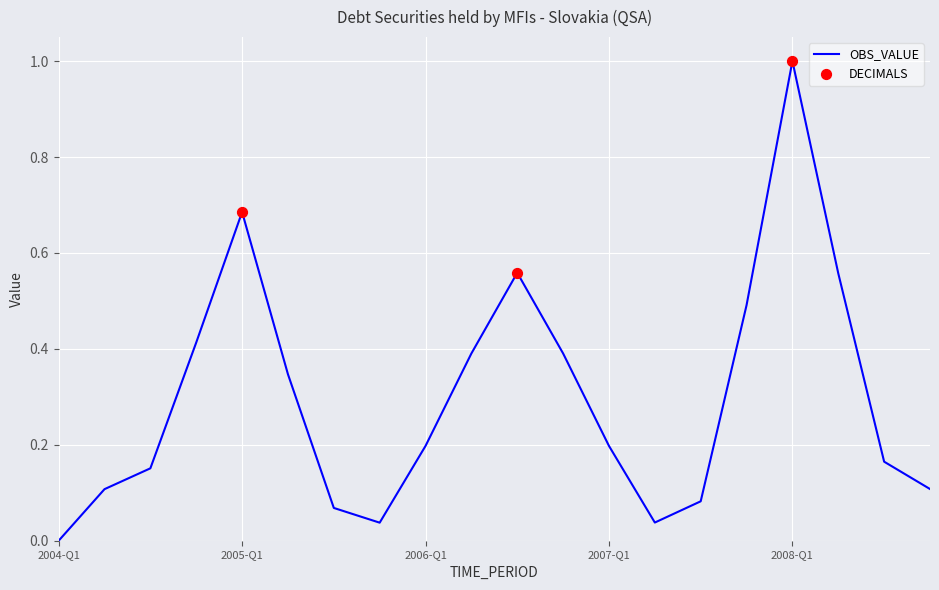

What is the greatest value displayed?

1.0